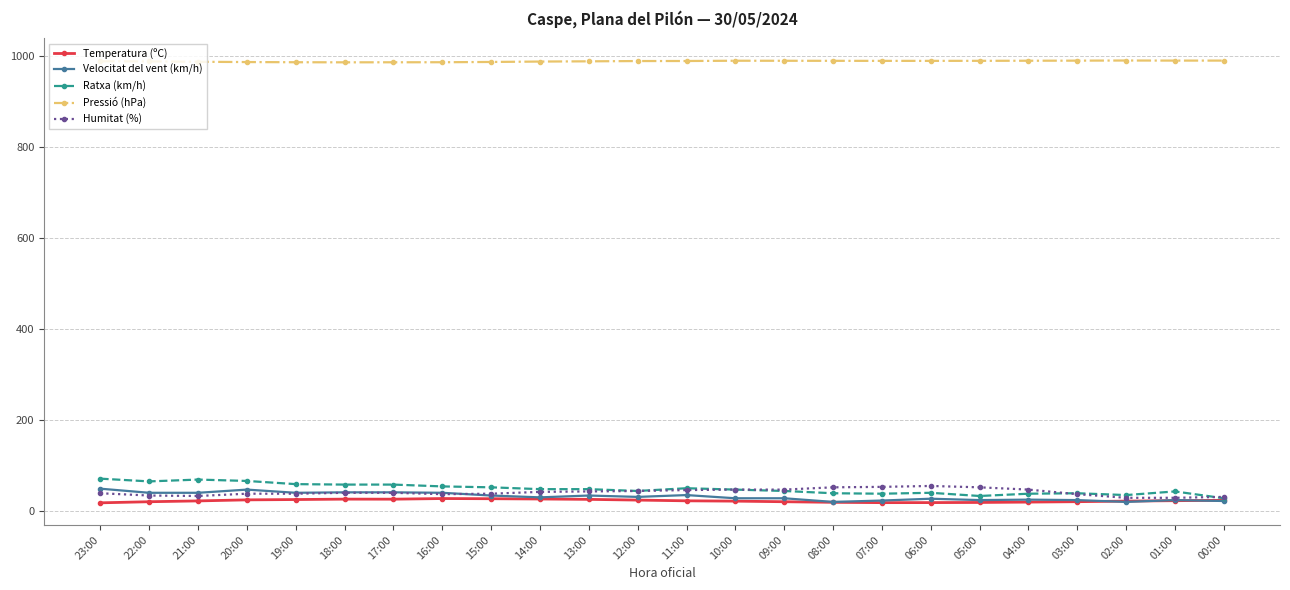

At how many categories does at least one series exceed 658?

24